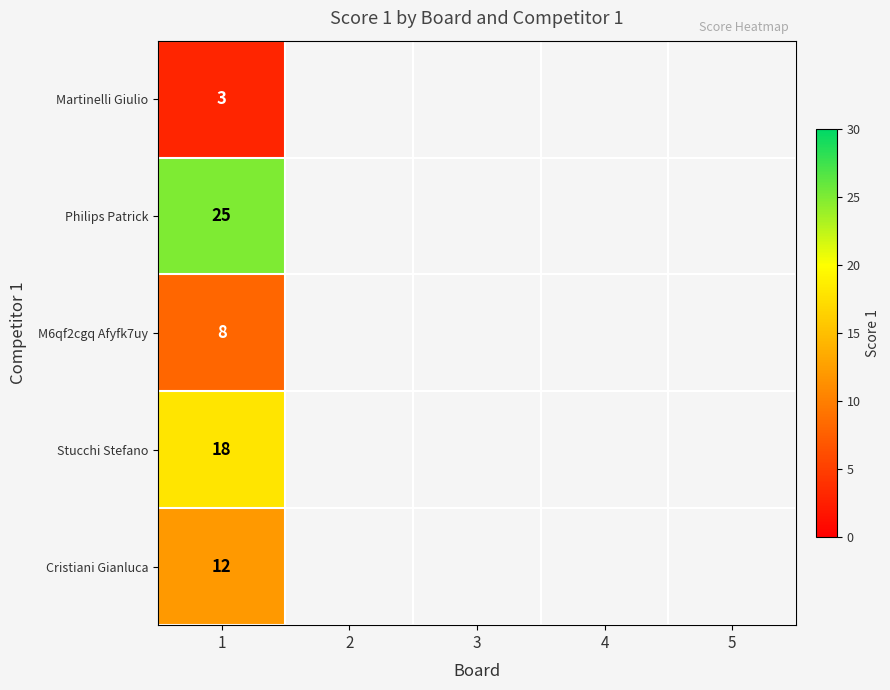

List the labels in order of Philips Patrick value, largest first.

1, 2, 3, 4, 5